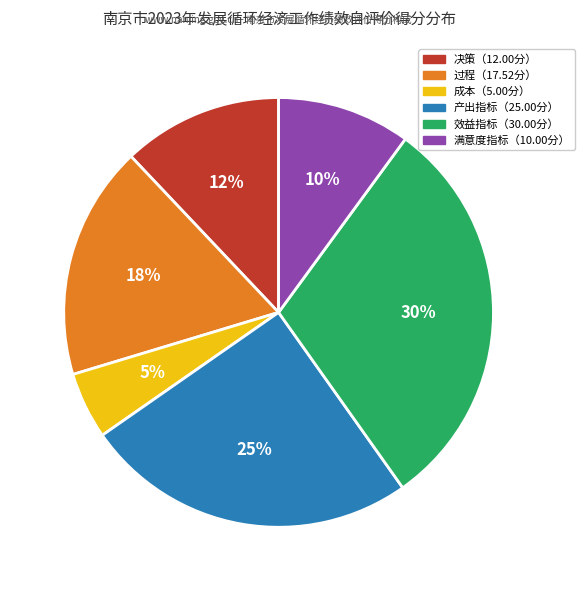

To the nearest percent, what is the difference between the largest and smallest slice percentages?

25%